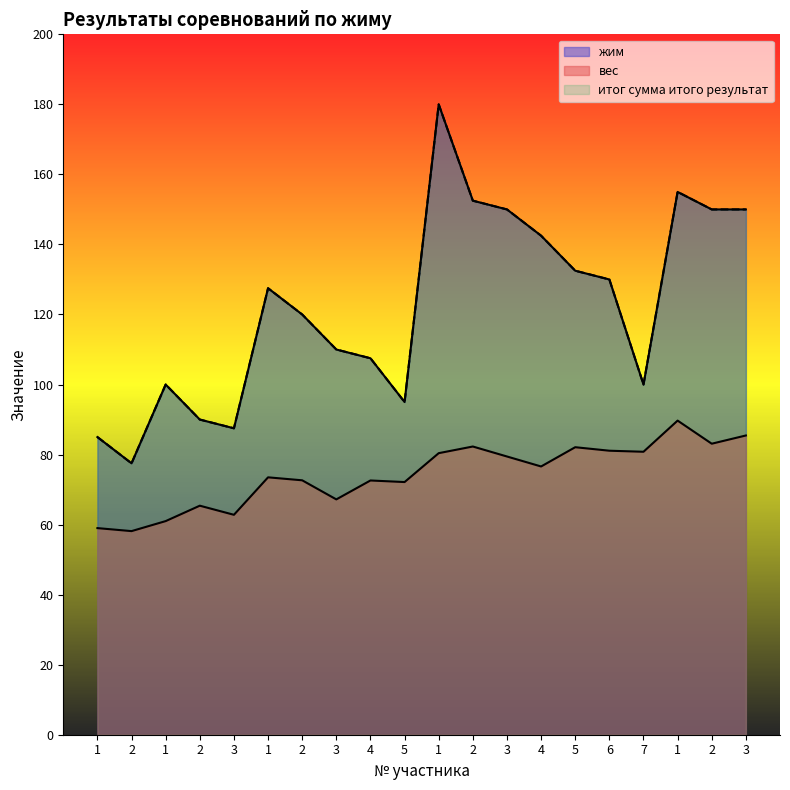

True or false: жим has a value of 32.0 at 1.

False